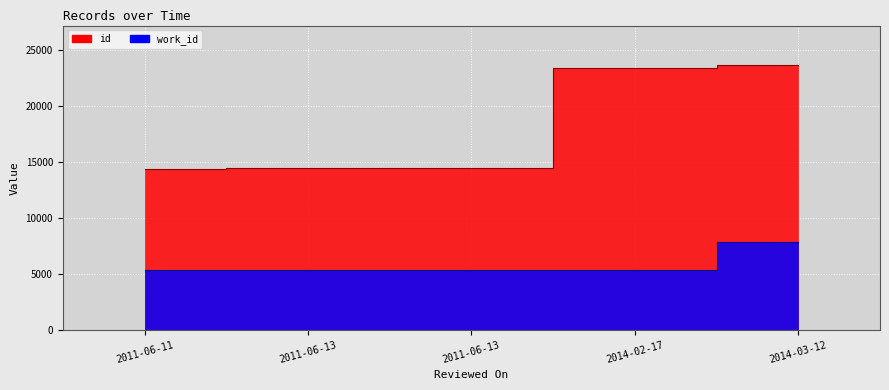

Reading left to right, transcribe all the data shown in this chart.

id: 2011-06-11=14400	2011-06-13=14456	2011-06-13=14460	2014-02-17=23405	2014-03-12=23652
work_id: 2011-06-11=5366	2011-06-13=5366	2011-06-13=5379	2014-02-17=5379	2014-03-12=7841